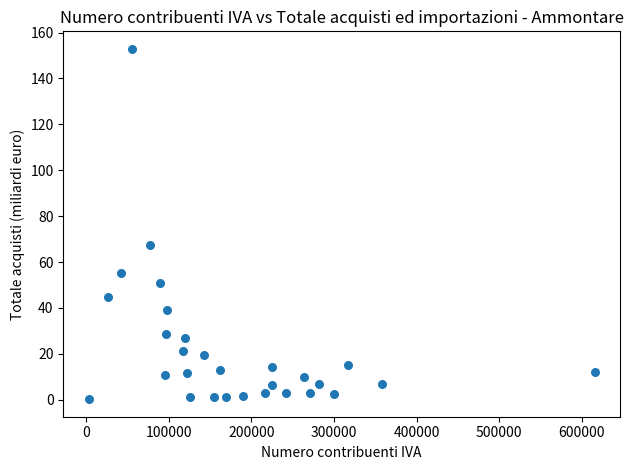

What Y value in the scatter plot is closest to 76?

67.6